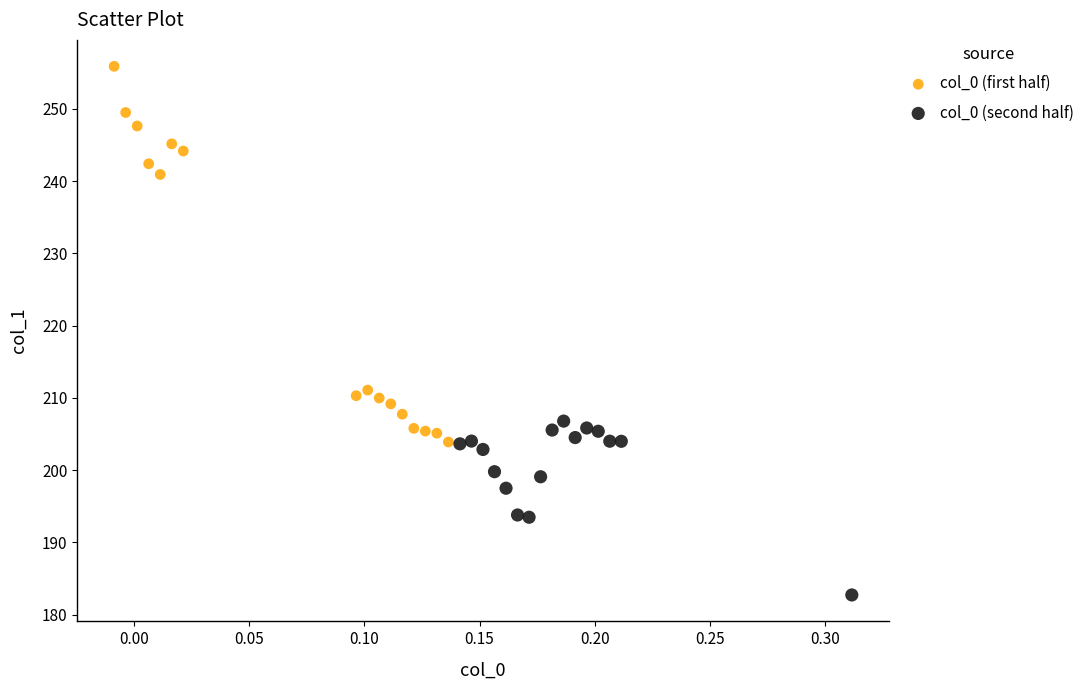

Which series reaches the maximum Y coordinate?

col_0 (first half)